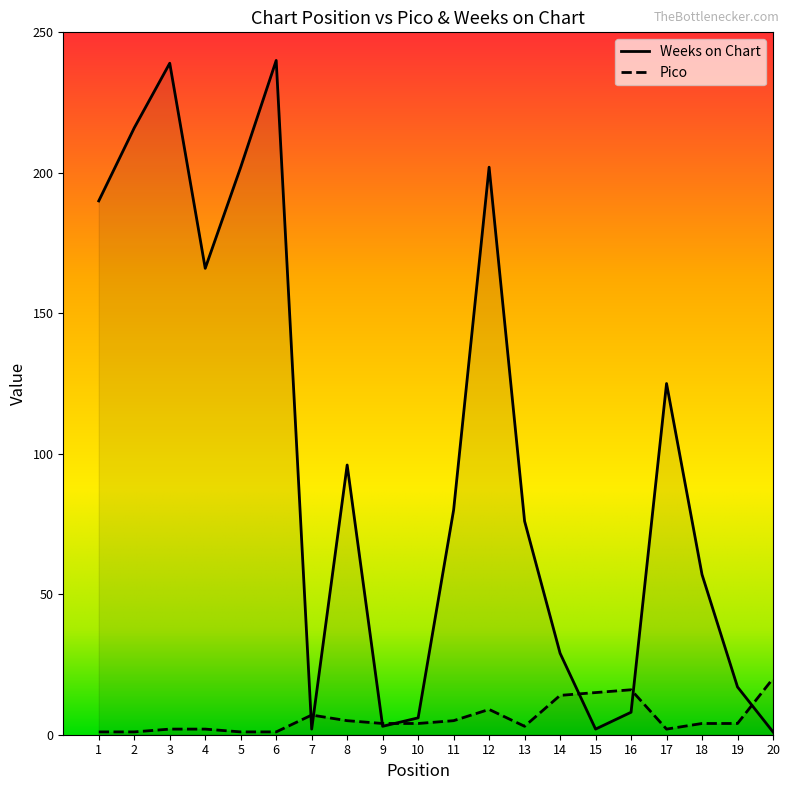

The value of Weeks on Chart at 12 is 202. True or false?

True